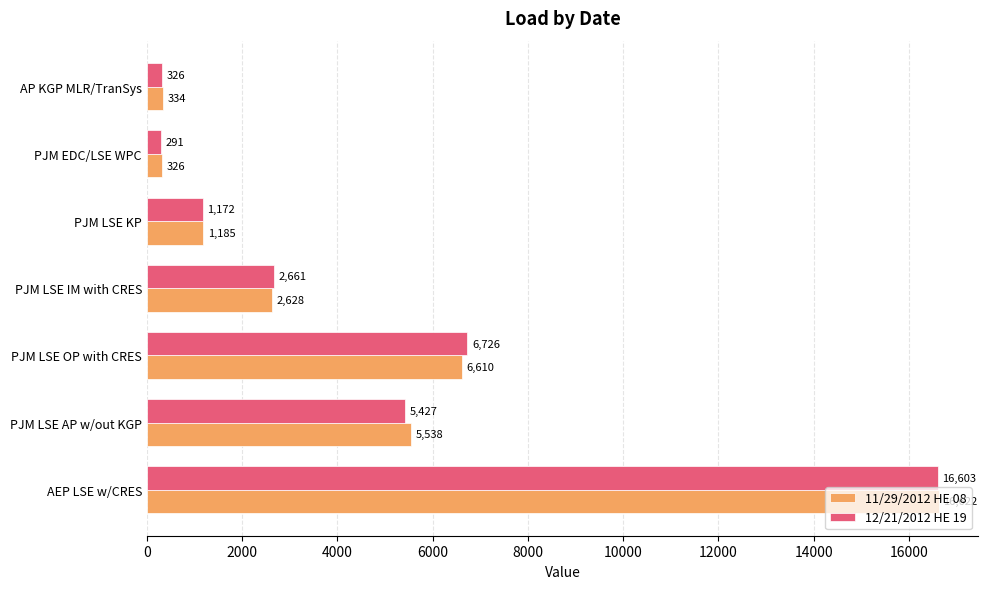

Rank the series by their maximum value, from lowest to highest.

12/21/2012 HE 19, 11/29/2012 HE 08